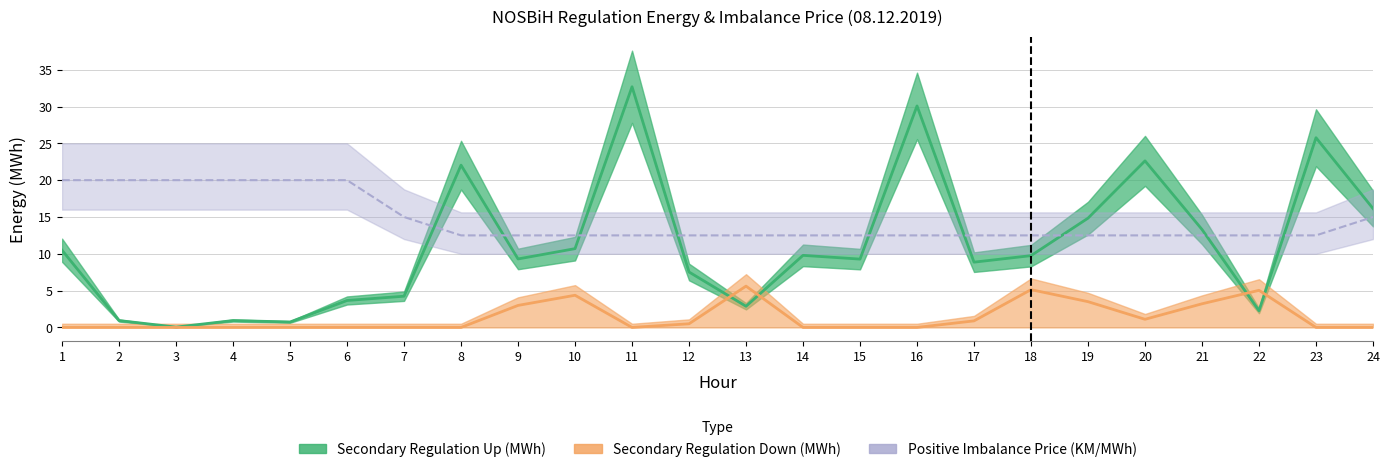

At how many categories does at least one series exceed 10?

24